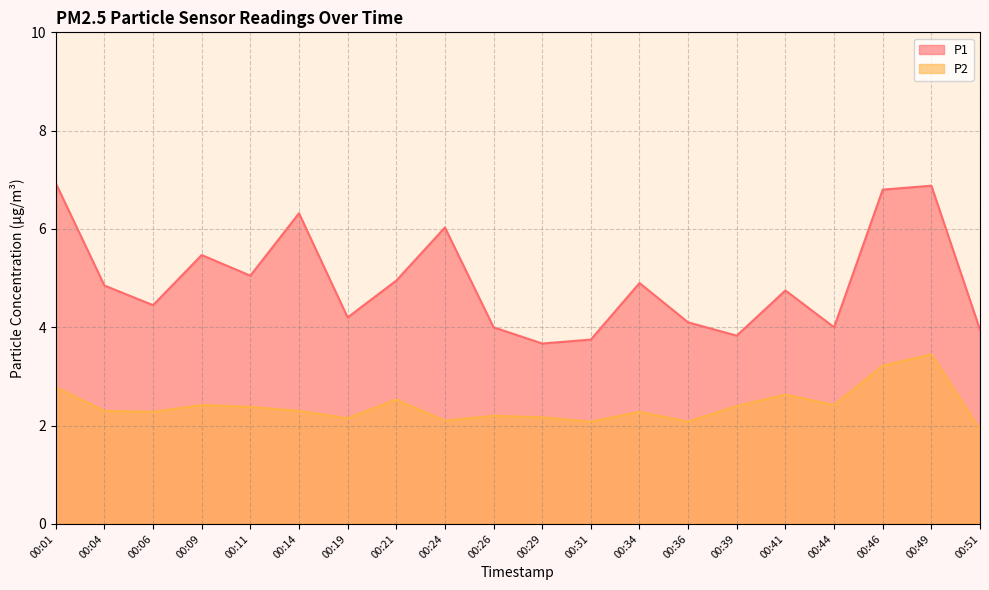

Which series has the largest range (max minus min)?

P1